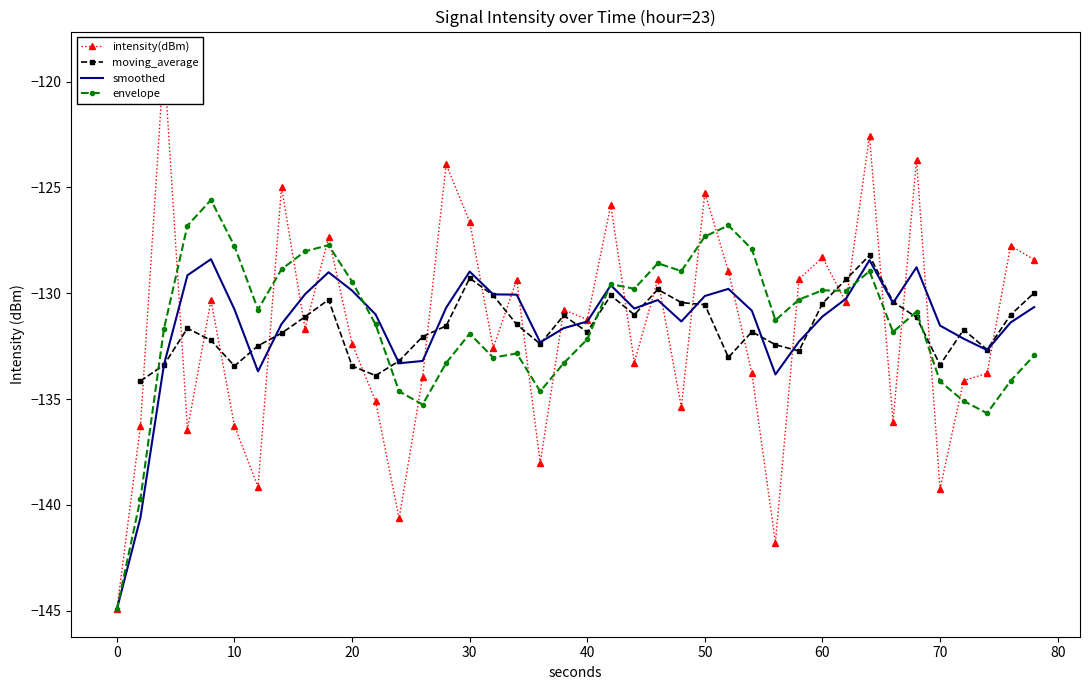

Does the chart have visible grid lines?

No